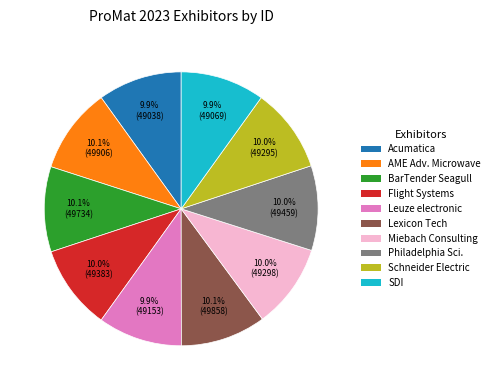

How many segments does this pie chart have?

10